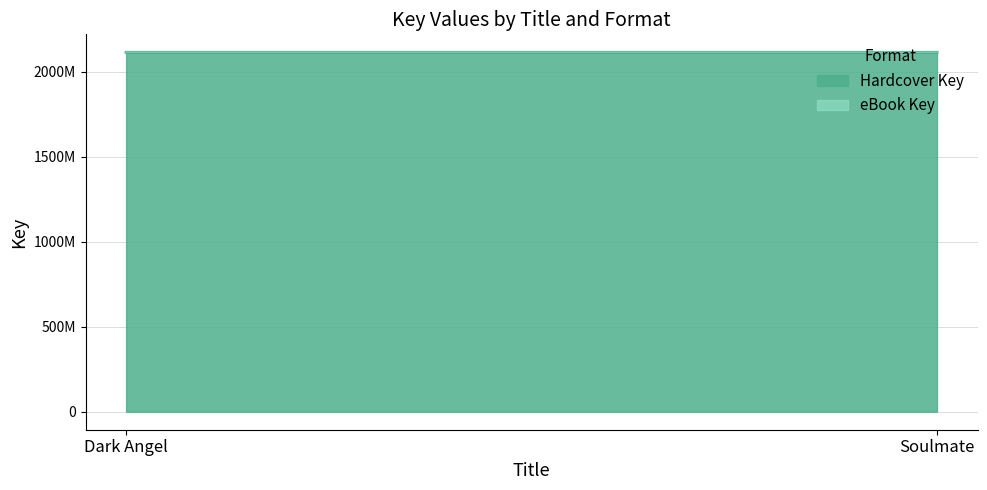

Reading left to right, what are all the values shown in this chart?

Hardcover Key: 2112972002	2112968441
eBook Key: 2112972002	2112968441